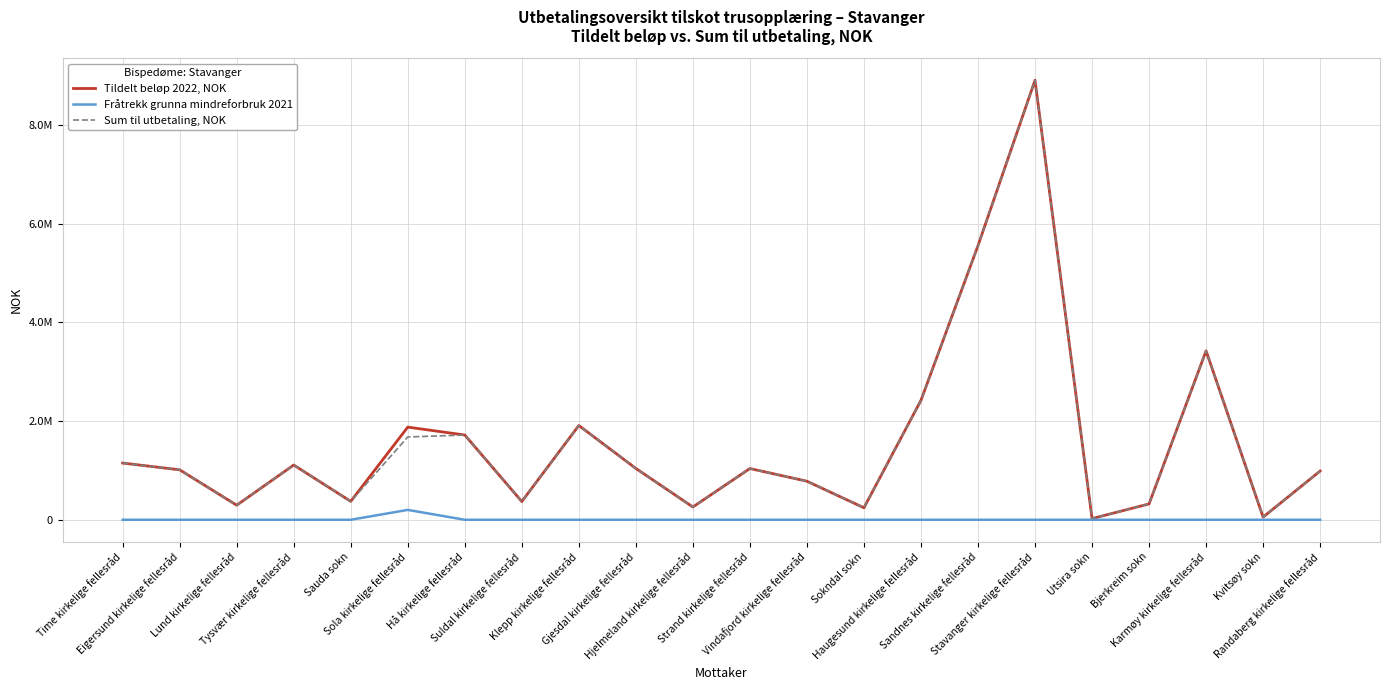

Which series has the largest range (max minus min)?

Tildelt beløp 2022, NOK